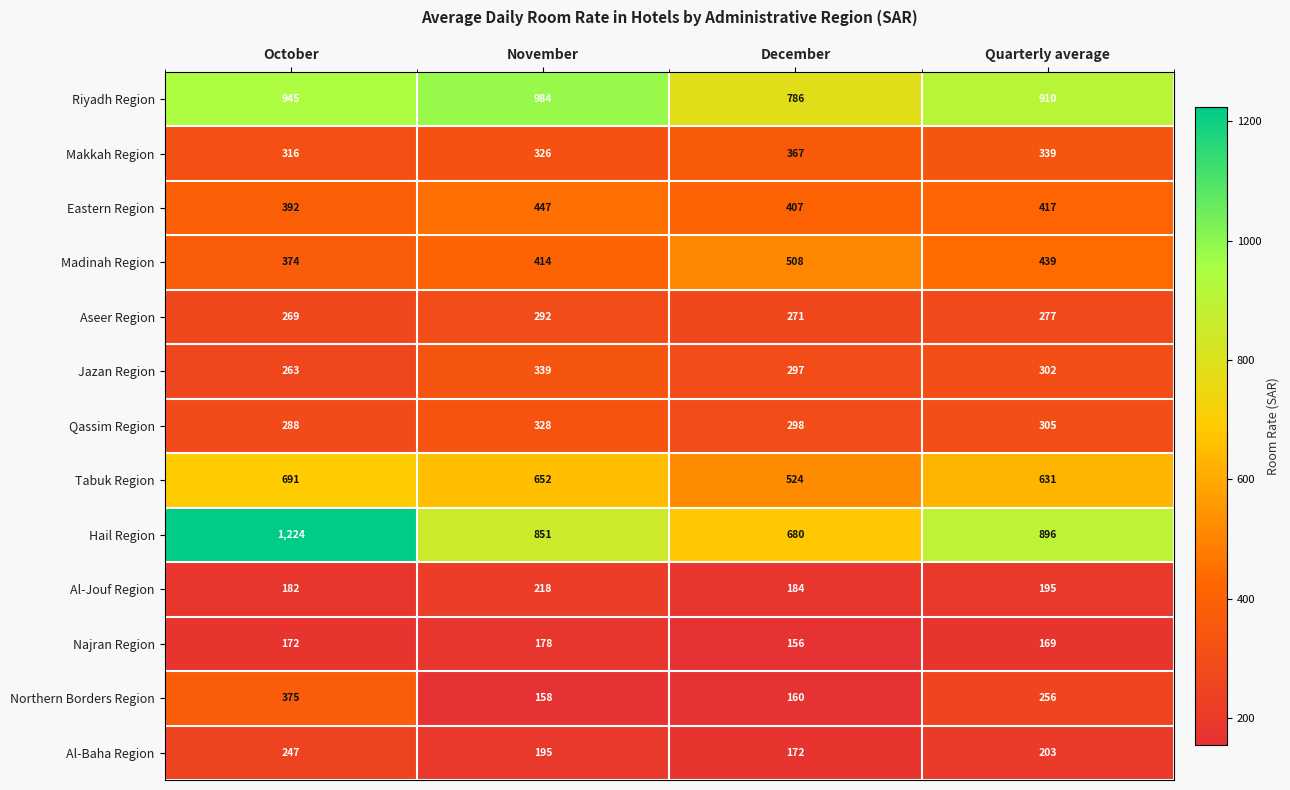

What is the sum of all Najran Region values?

675